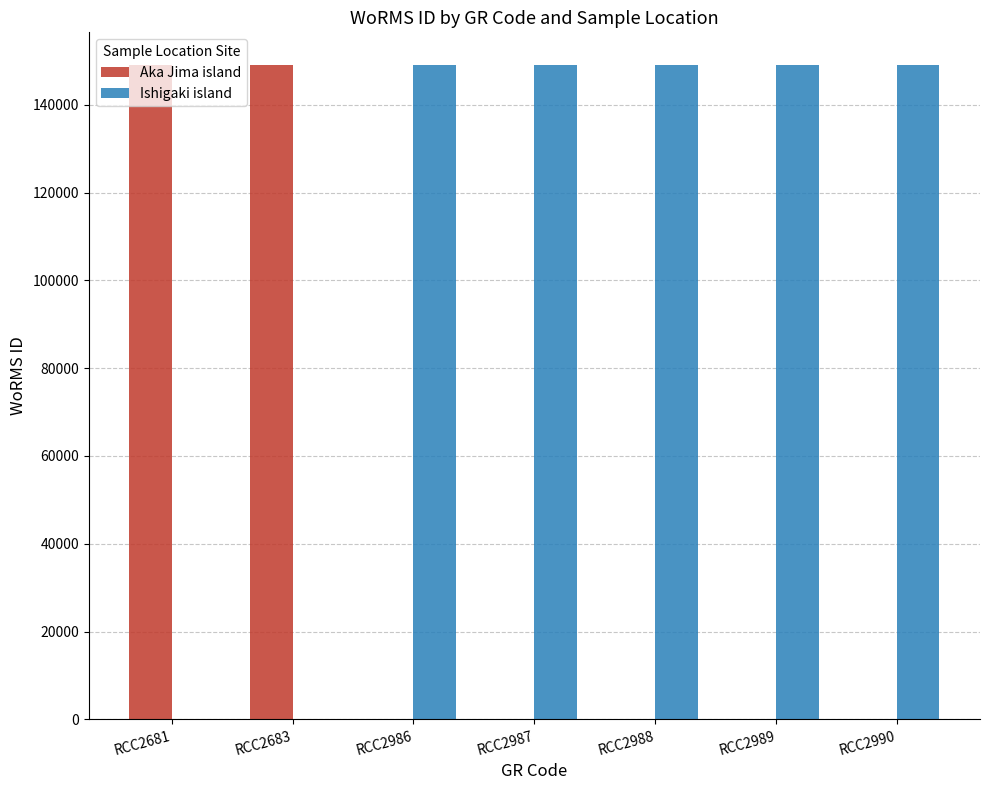

Does the chart contain stacked bars?

No